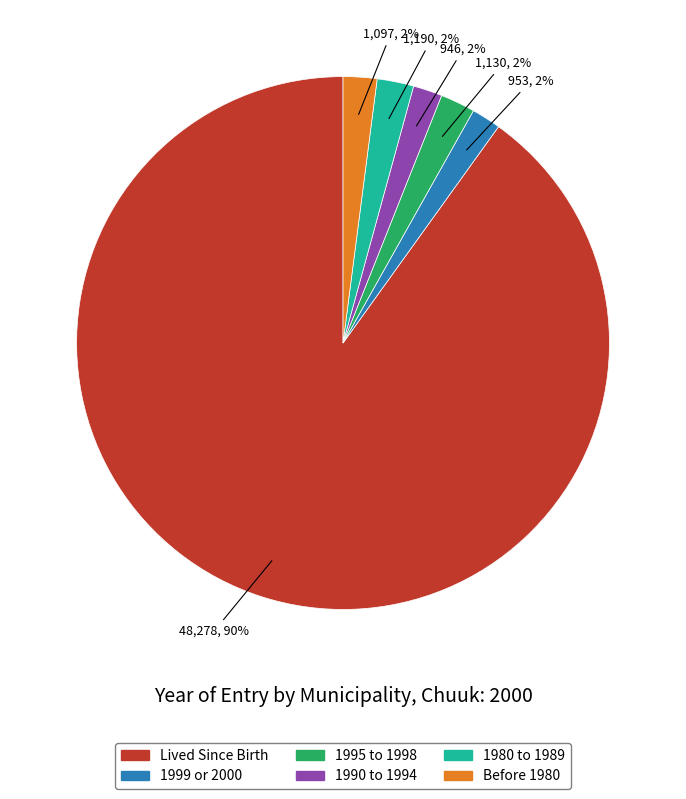

The Before 1980 slice represents 2% of the pie. True or false?

True